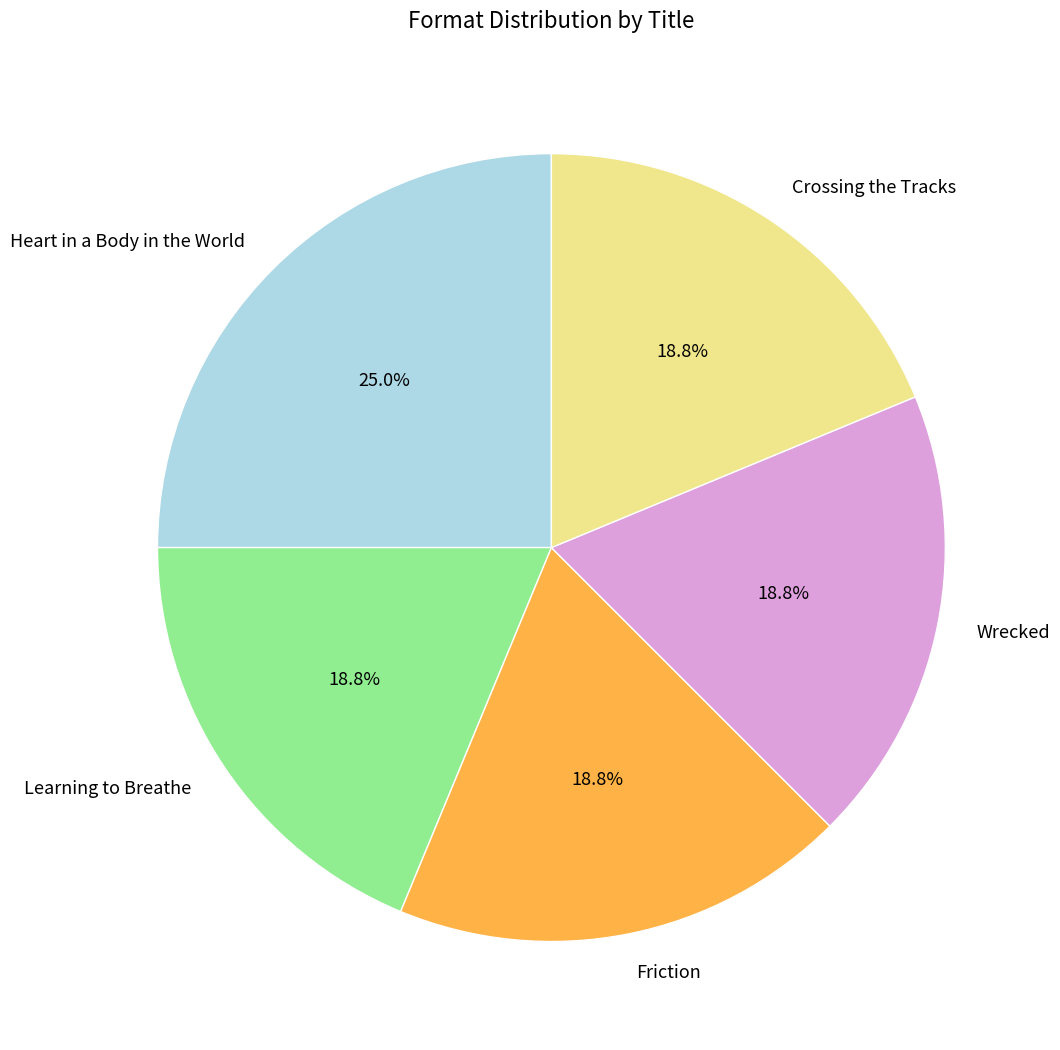

What is the largest slice in the pie chart?

Heart in a Body in the World